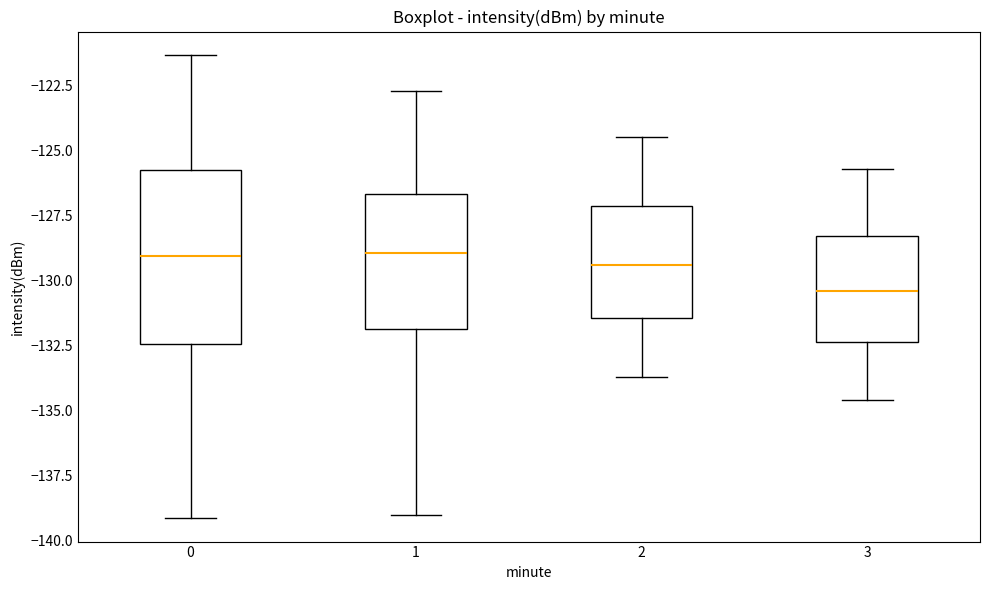

Reading left to right, transcribe this box plot: for each box, give where its median line is, the range the box spans, and where its two whiskers end, as read against the y-axis. The values are not printed on the chart, so give them approximately, as read against the axis.

0: median -129.0, box -132.5 to -126.0, whiskers -139.0 to -121.5
1: median -129.0, box -132.0 to -126.5, whiskers -139.0 to -122.5
2: median -129.5, box -131.5 to -127.0, whiskers -133.5 to -124.5
3: median -130.5, box -132.5 to -128.5, whiskers -134.5 to -125.5